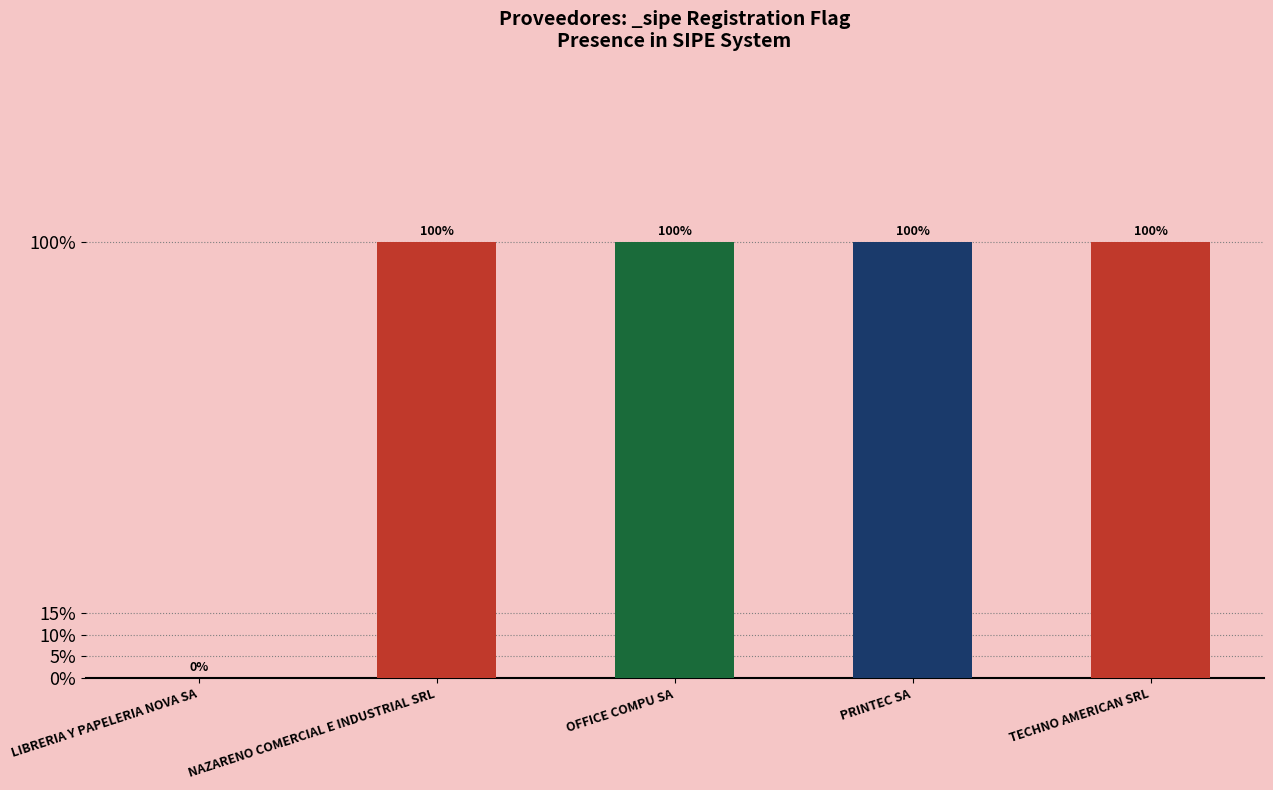

Are the bars horizontal?

No